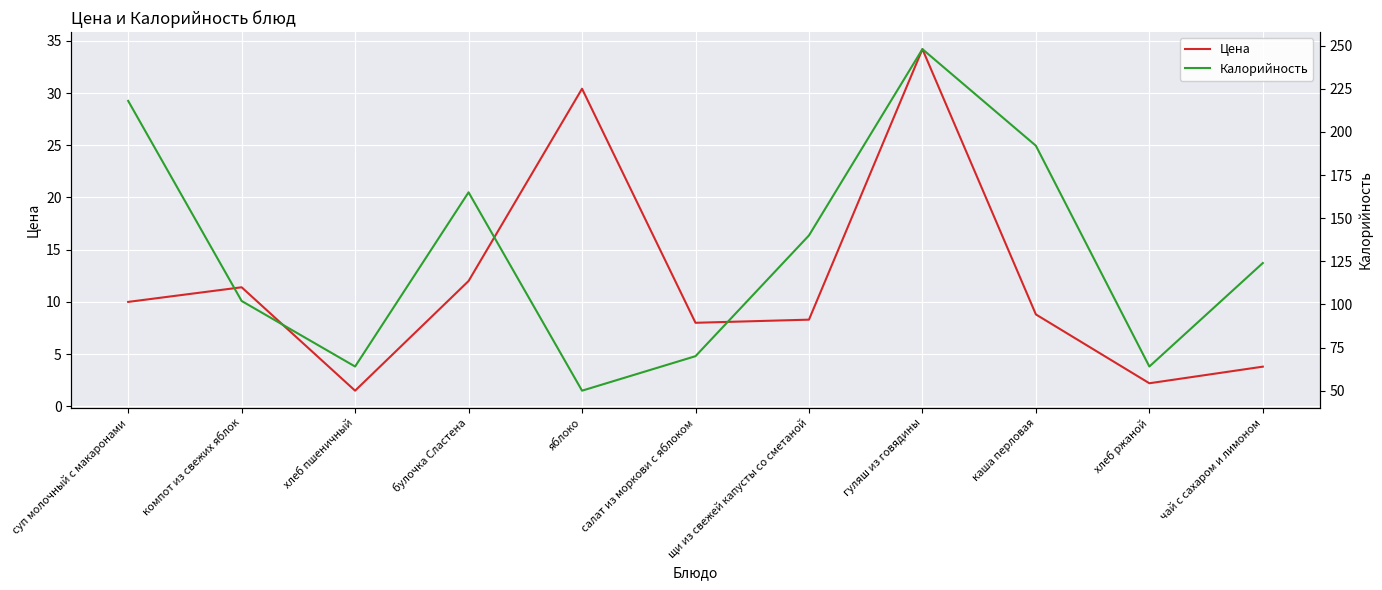

True or false: Калорийность and Цена cross at least once.

False